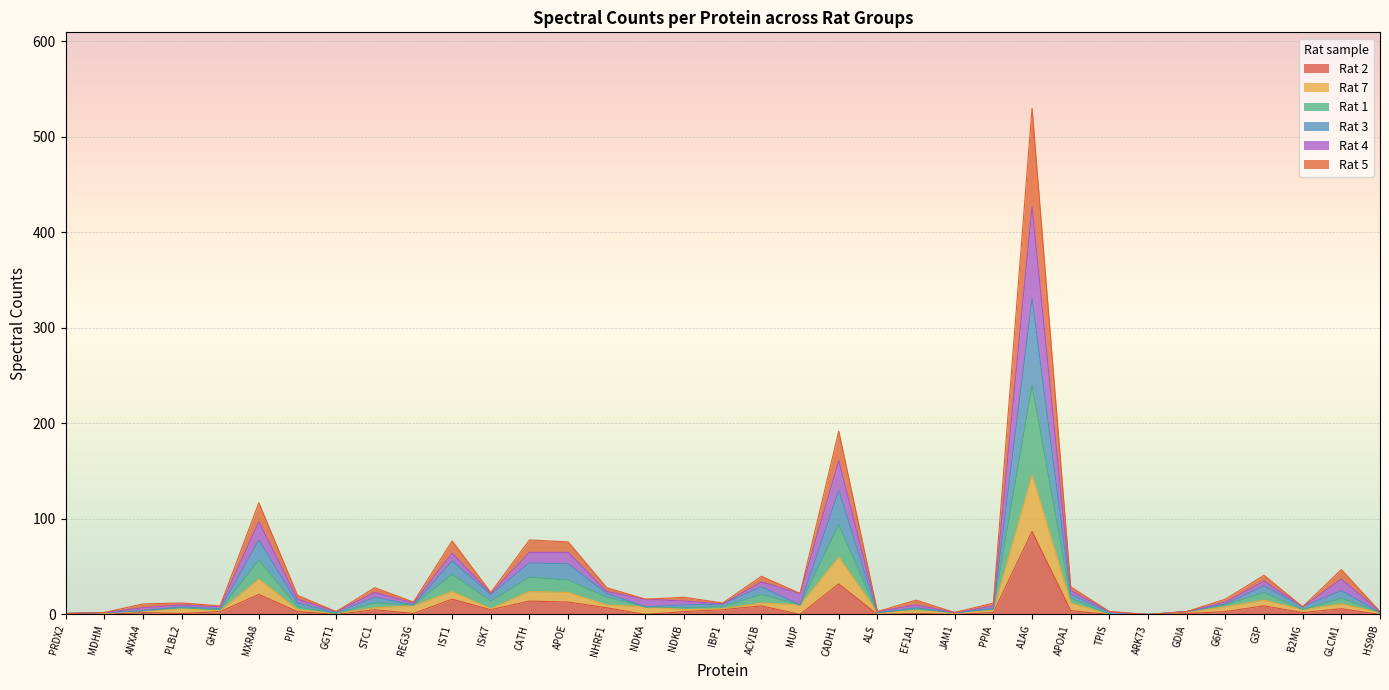

What are all the series names shown in the legend?

Rat 2, Rat 7, Rat 1, Rat 3, Rat 4, Rat 5